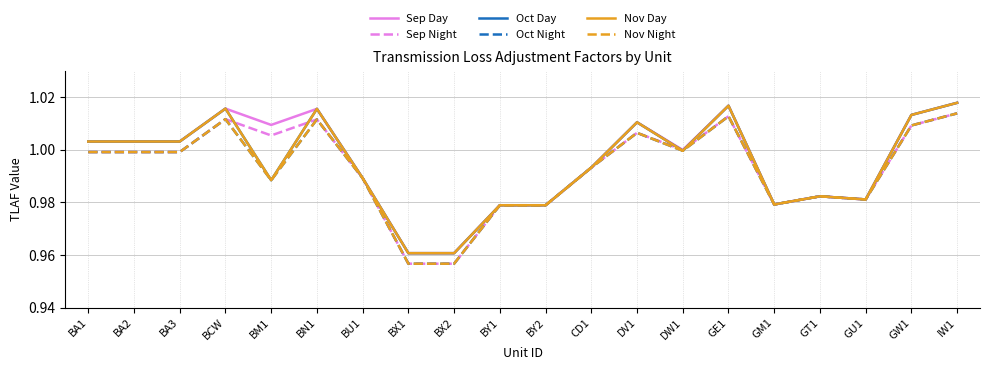

Where is the first local maximum for Sep Day?

BCW